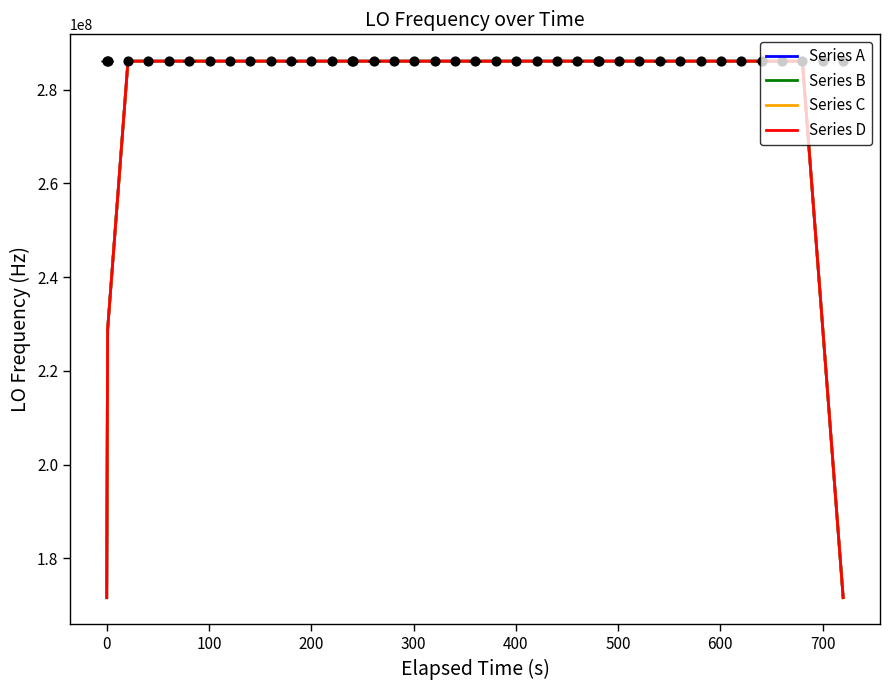

What is the maximum value for Series D?

286047002.4